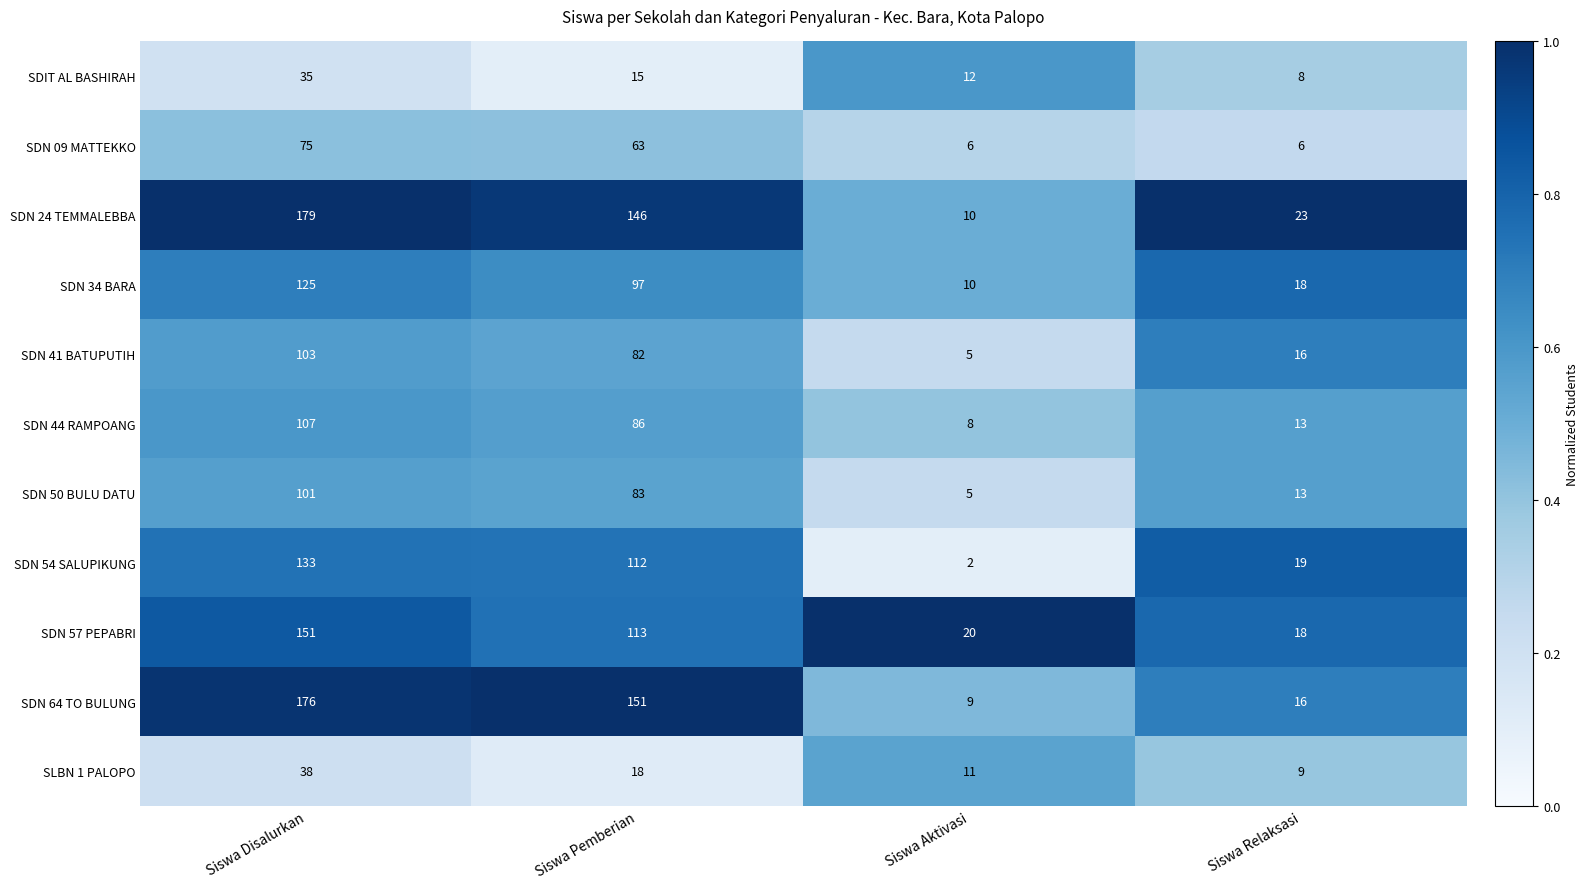

Where is SLBN 1 PALOPO nearest to the value 23?

Siswa Pemberian